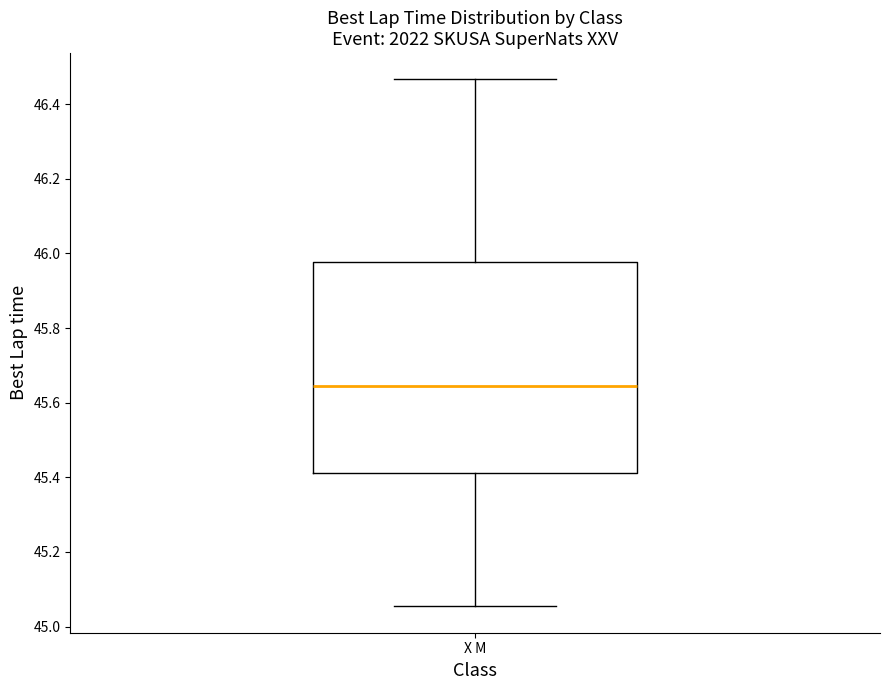

Transcribe this box plot: give where the median line is, the range the box spans, and where the two whiskers end, as read against the y-axis. The values are not printed on the chart, so give them approximately, as read against the axis.

median 45.64, box 45.42 to 45.98, whiskers 45.06 to 46.46